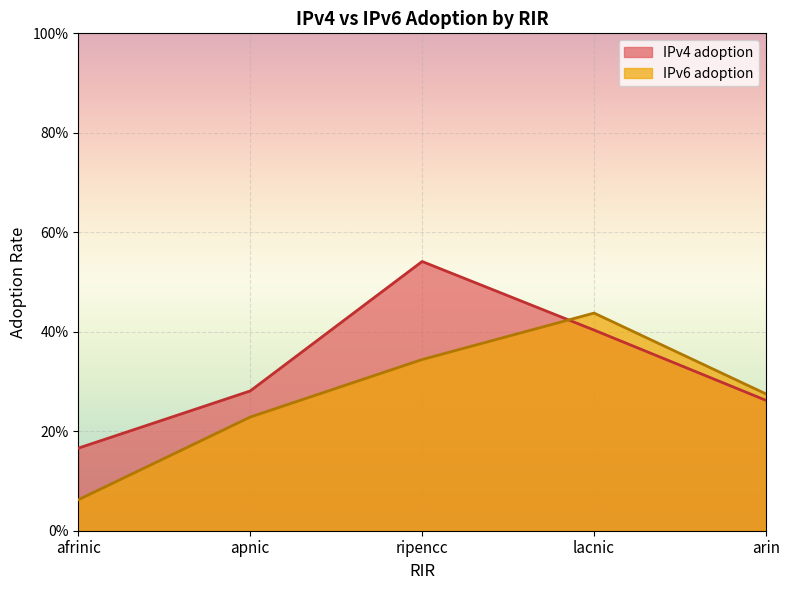

What is the maximum value shown in the chart?

0.5